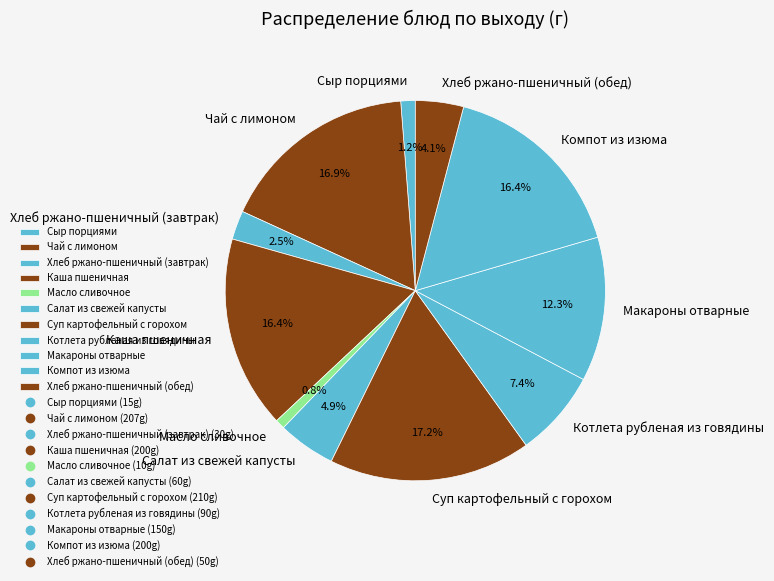

Which has a higher value, Сыр порциями or Чай с лимоном?

Чай с лимоном